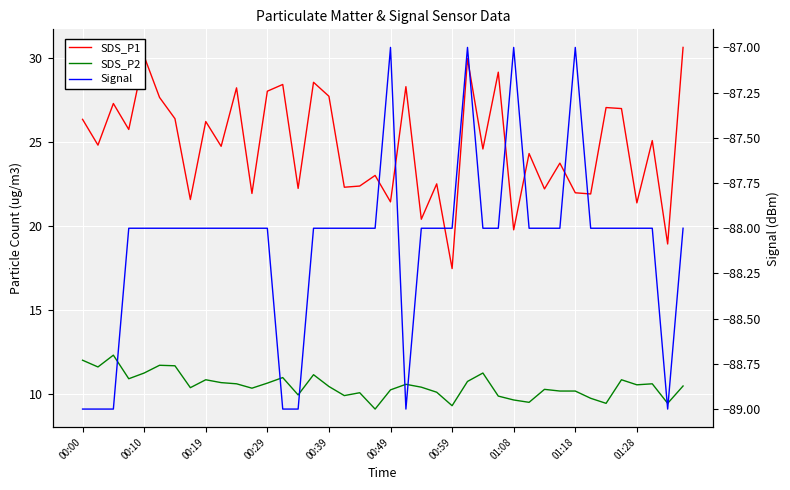

In SDS_P2, how many points are lower than both neighbors (excluding endpoints)?

12